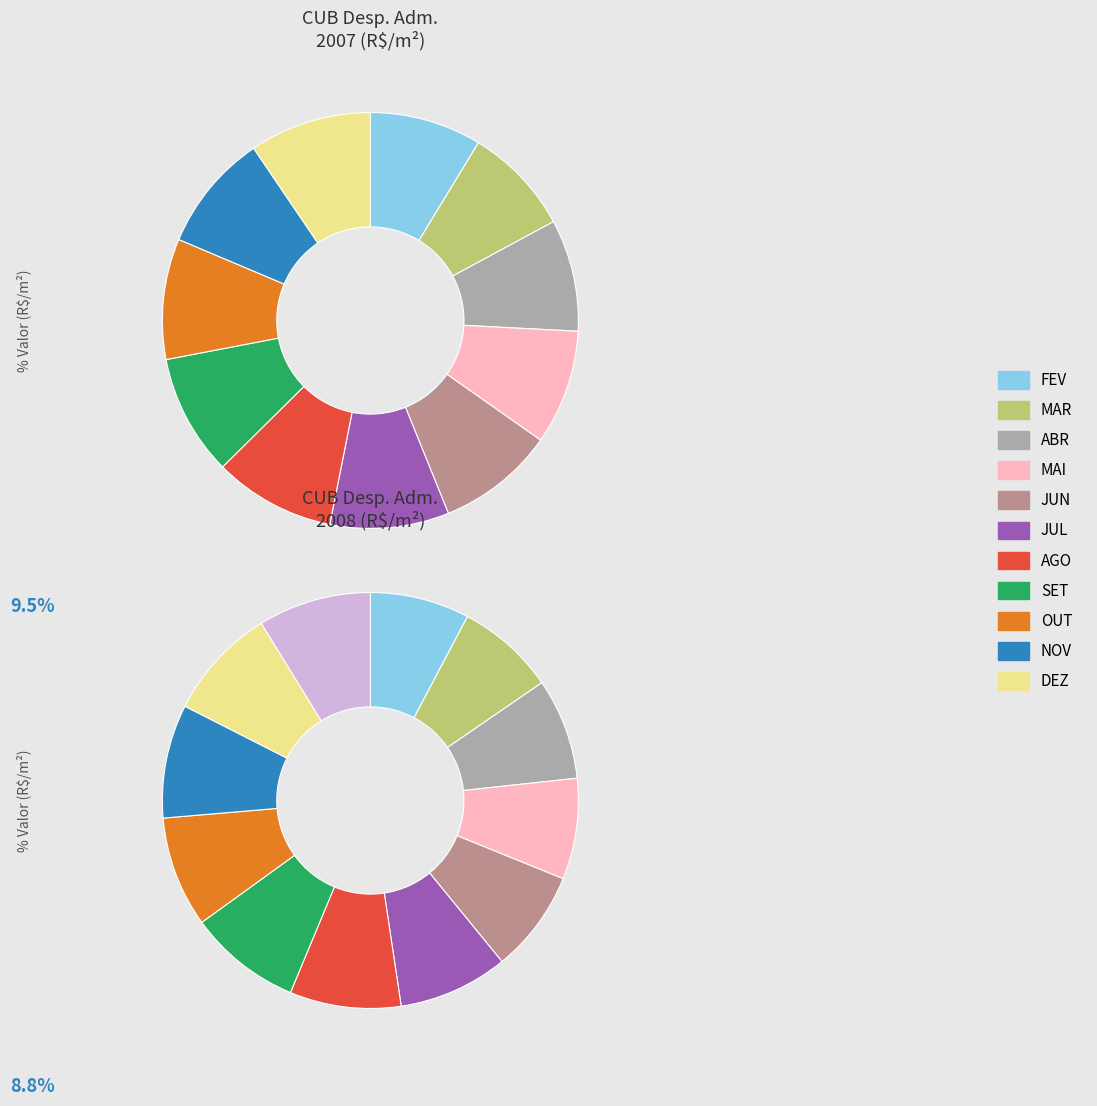

To the nearest percent, what portion does MAI represent?

9%